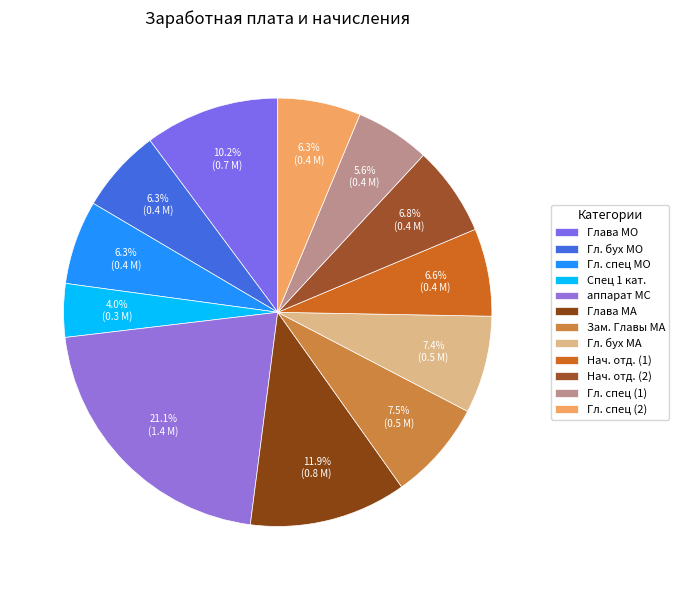

What is the smallest slice in the pie chart?

Спец 1 кат.